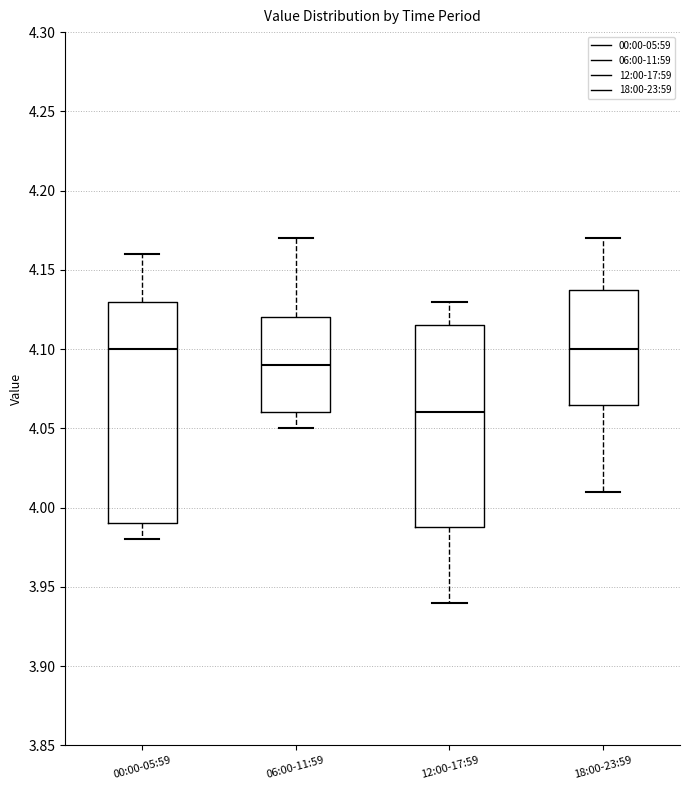

Which box is the tallest, from its lower edge to its upper edge?

00:00-05:59